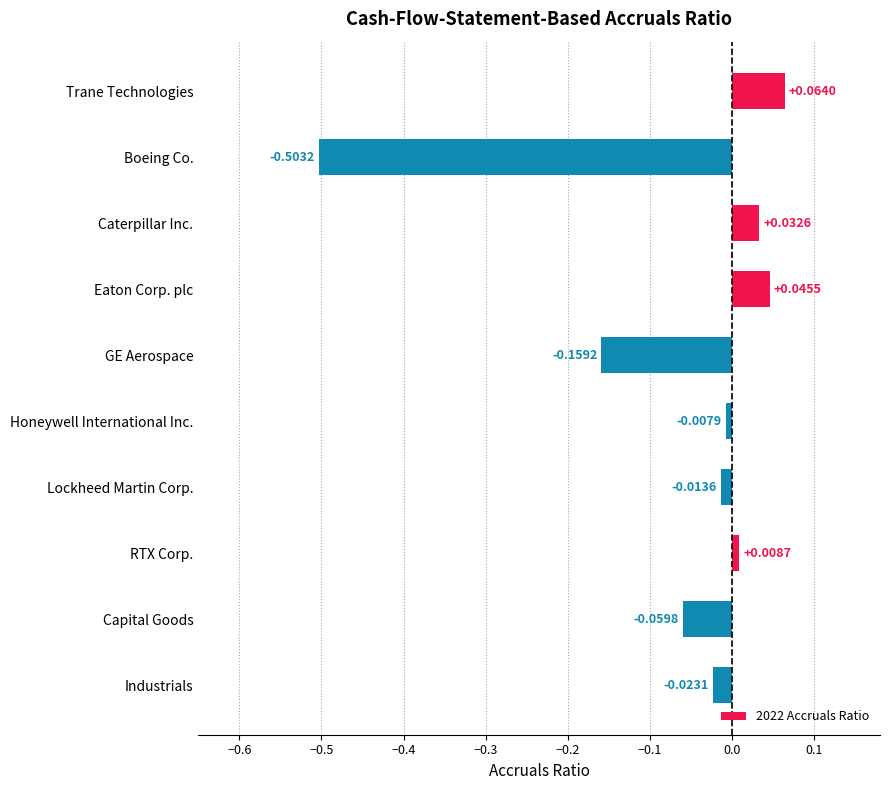

How many data points does each series have?

10